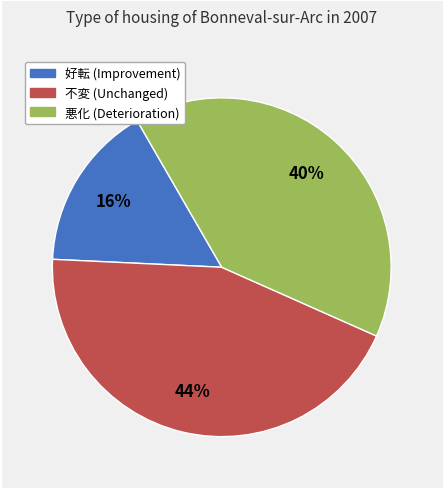

True or false: 悪化 accounts for 40% of the total.

True